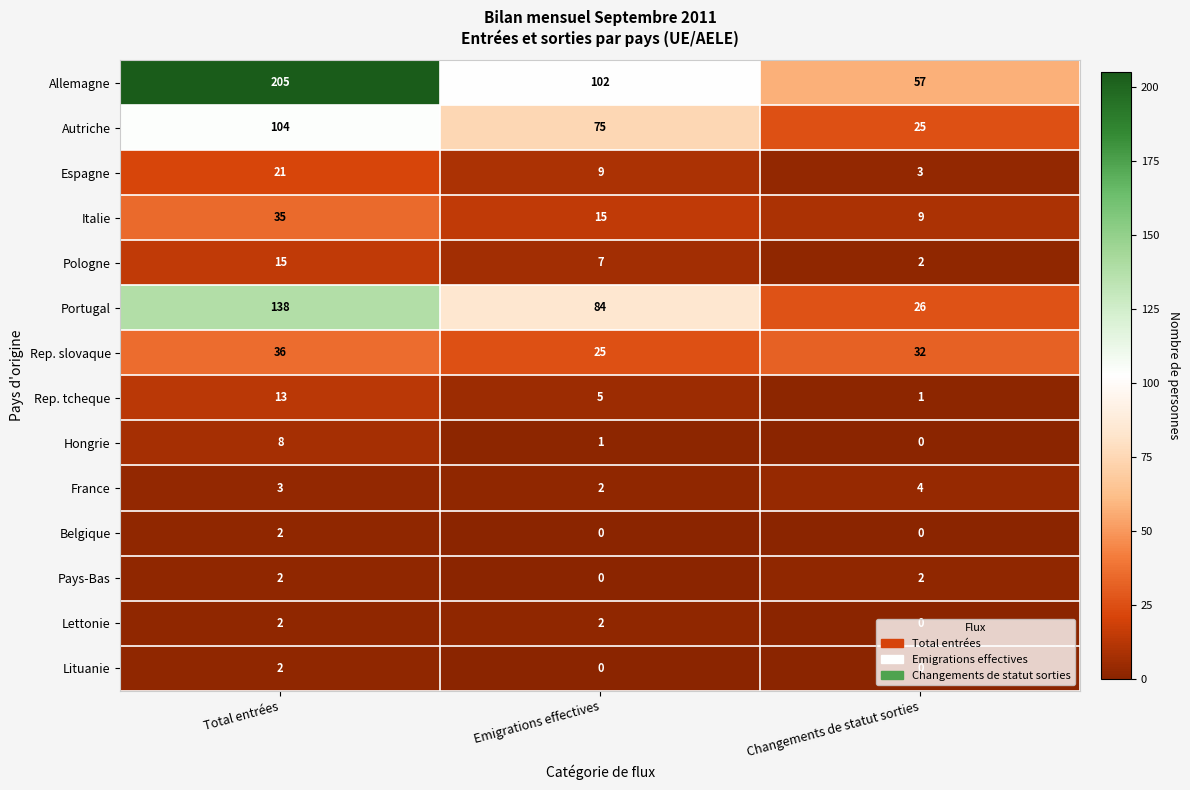

What is the maximum value shown in the chart?

205